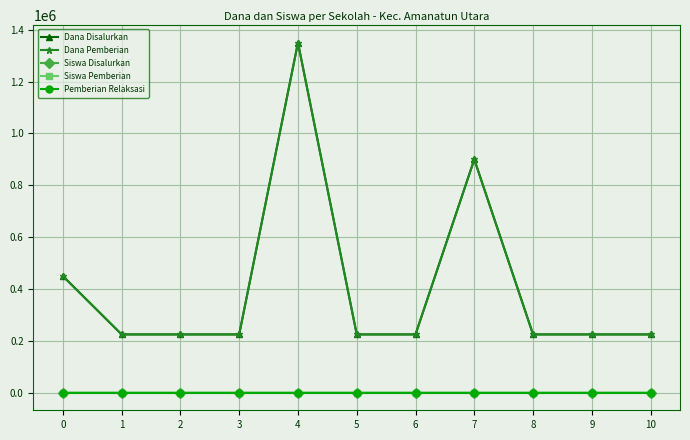

Between 2 and 8, which series saw the biggest shift?

Dana Disalurkan